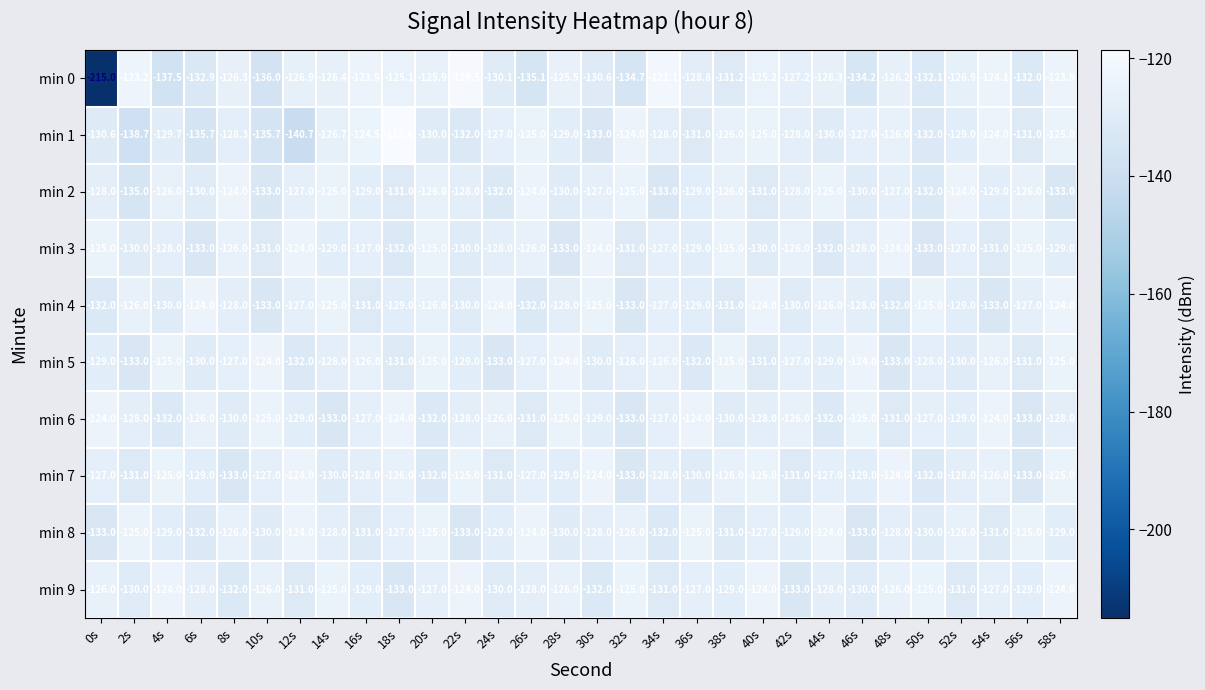

At which category does the chart reach its peak across all series?

18s